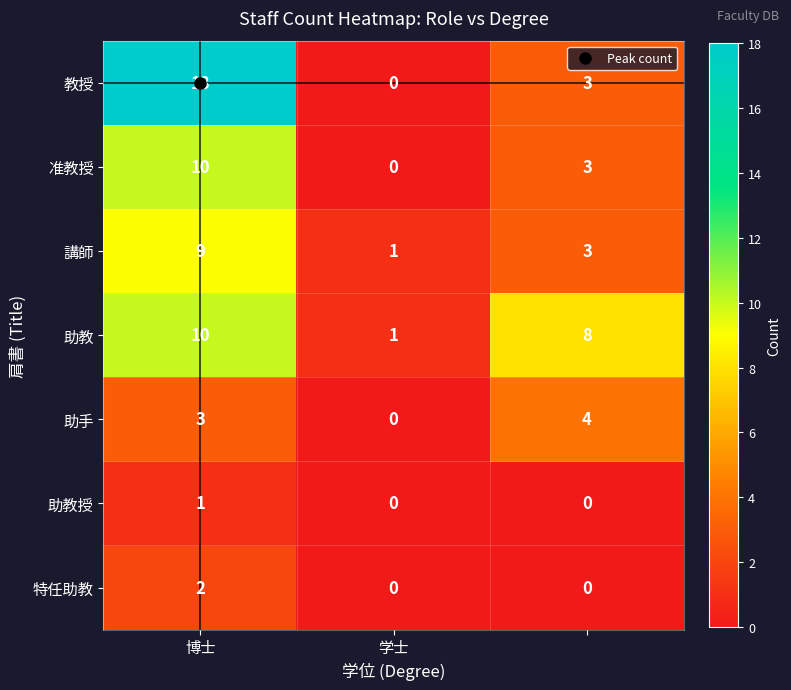

What is the difference between the maximum and minimum values in the 准教授 series?

10